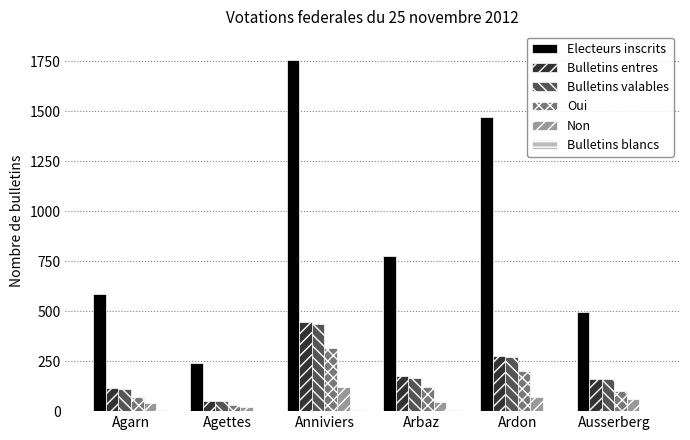

Which series changed the most between Agarn and Anniviers?

Electeurs inscrits